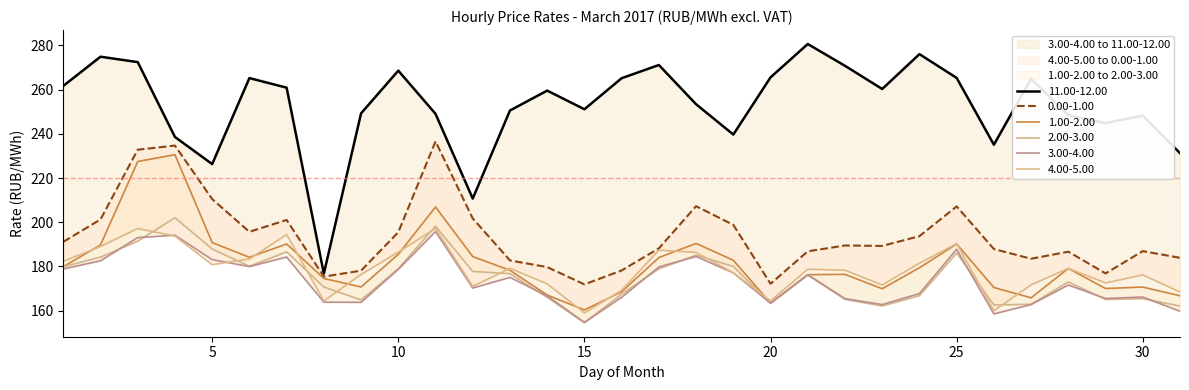

What is the value of the 3.00-4.00 point at the 4th from the left?

194.1